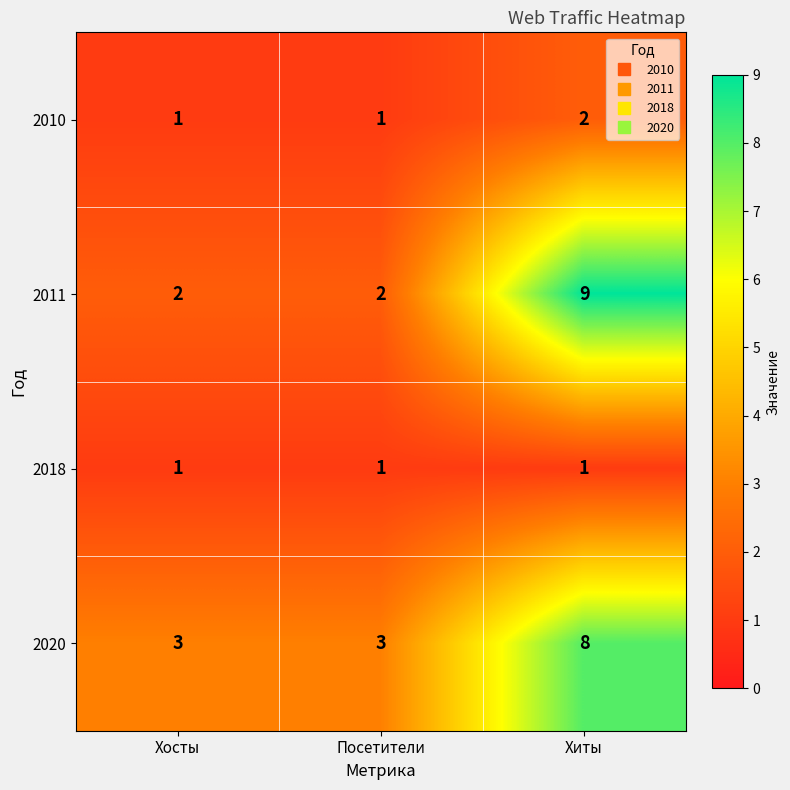

Which category has the highest value in the 2020 series?

Хиты